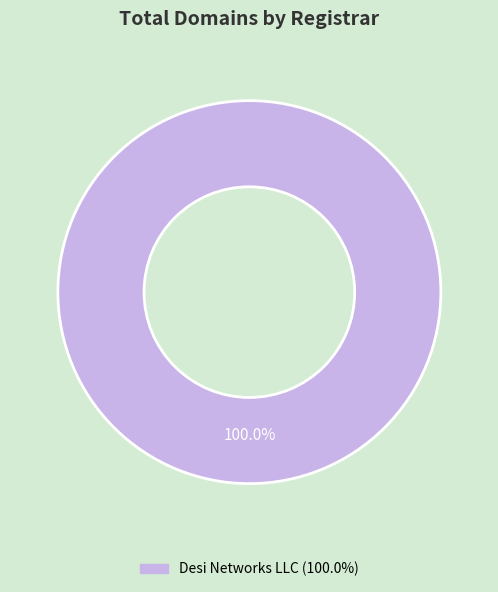

How many segments does this pie chart have?

1